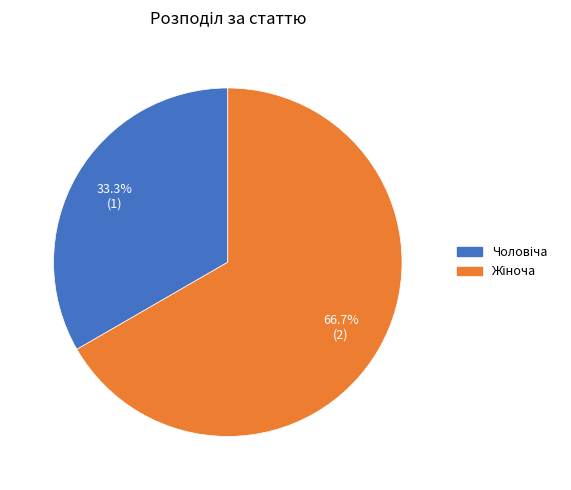

Does any single category account for the majority?

Yes